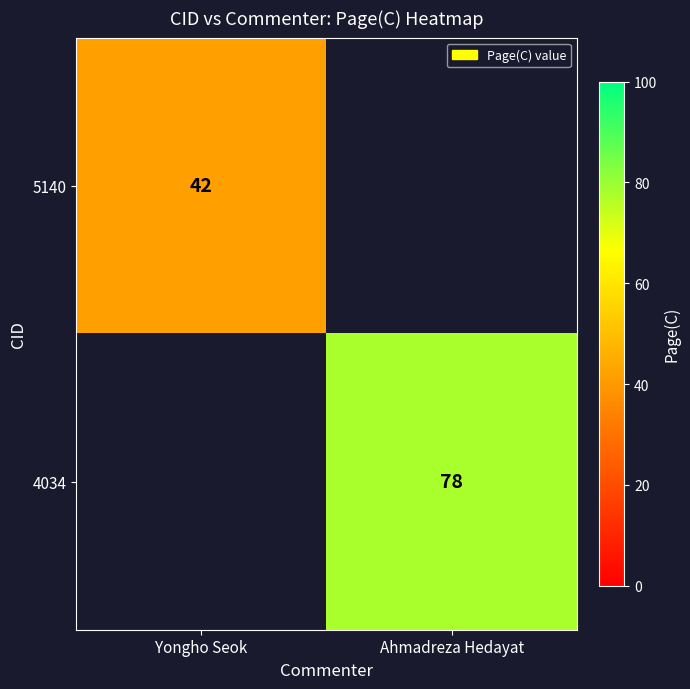

The 4034 series shows 78 at Ahmadreza Hedayat. True or false?

True